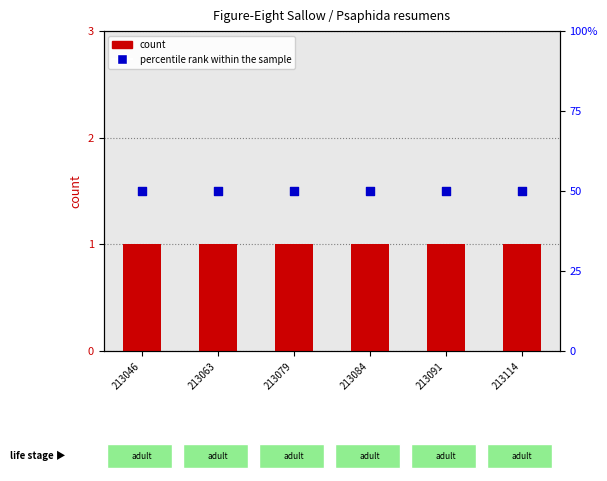

Which series reaches the minimum Y coordinate?

count